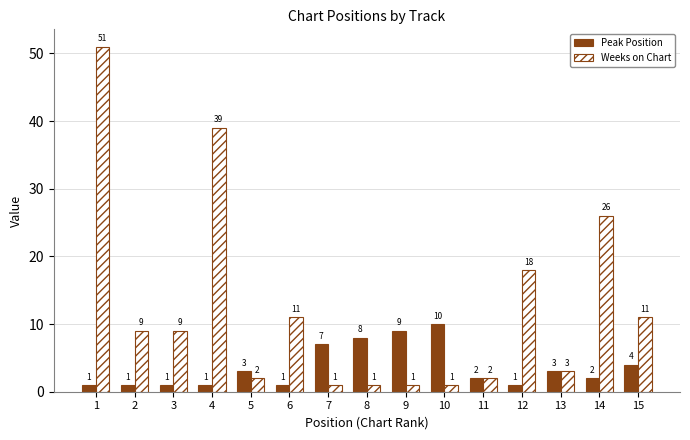

What is the difference between the maximum and minimum values in the Weeks on Chart series?

50